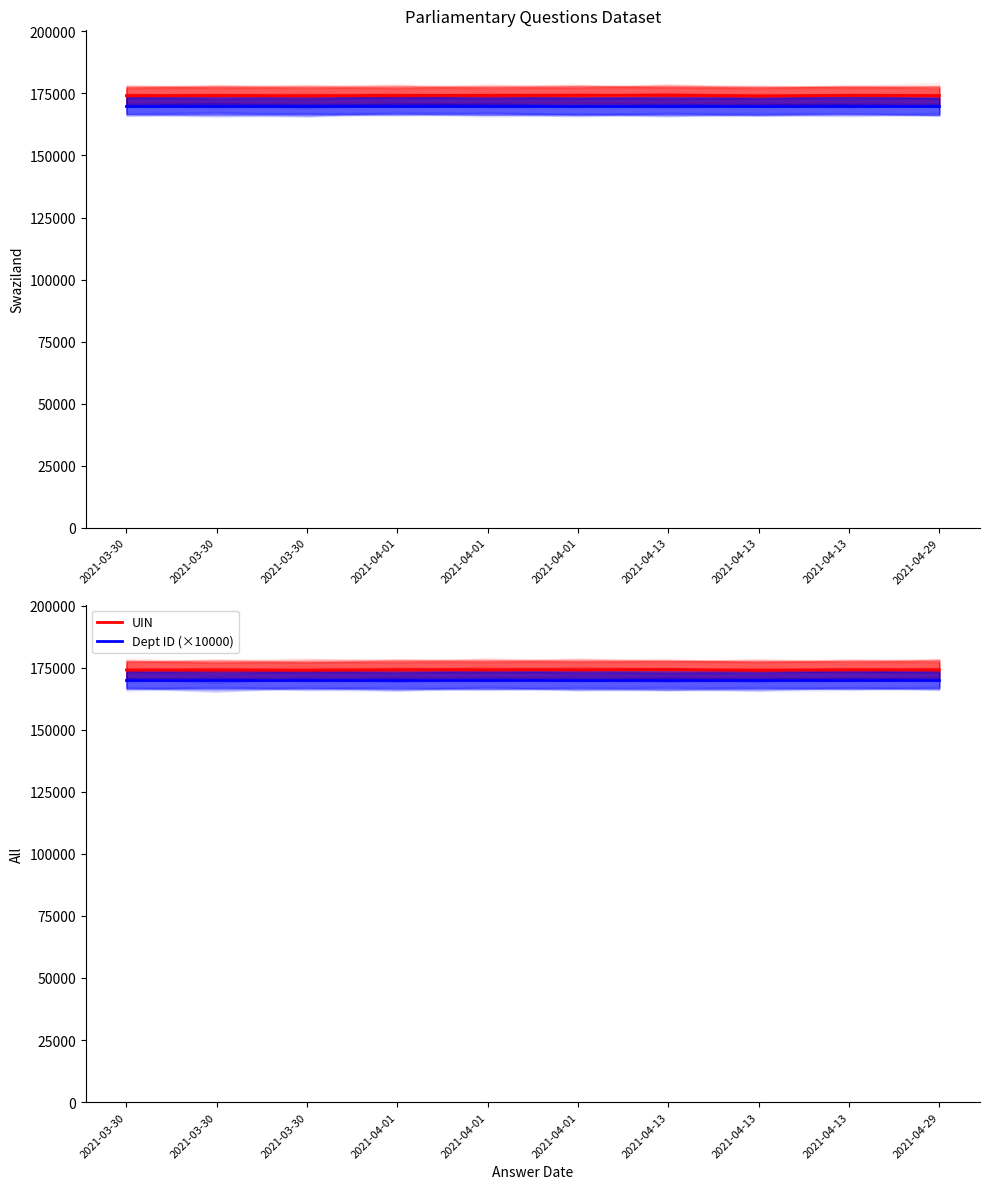

True or false: UIN and Dept ID (×10000) cross at least once.

False